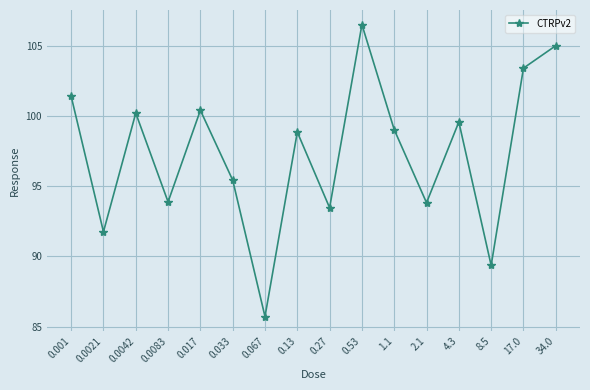

Where is the data nearest to the value 96?

0.033